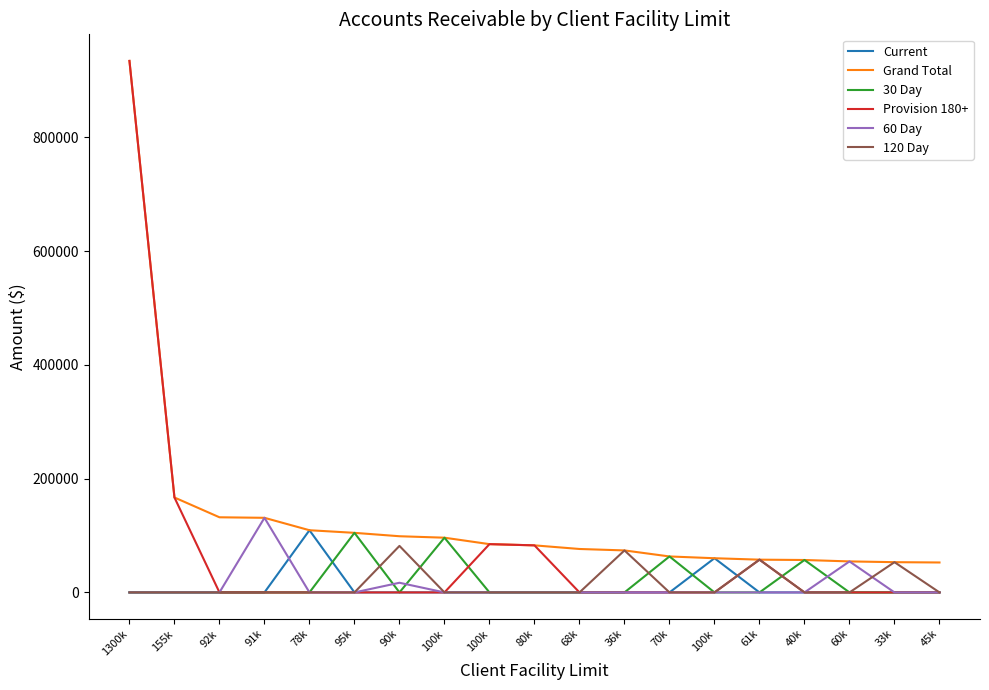

The value of 60 Day at 70k is 0.0. True or false?

True